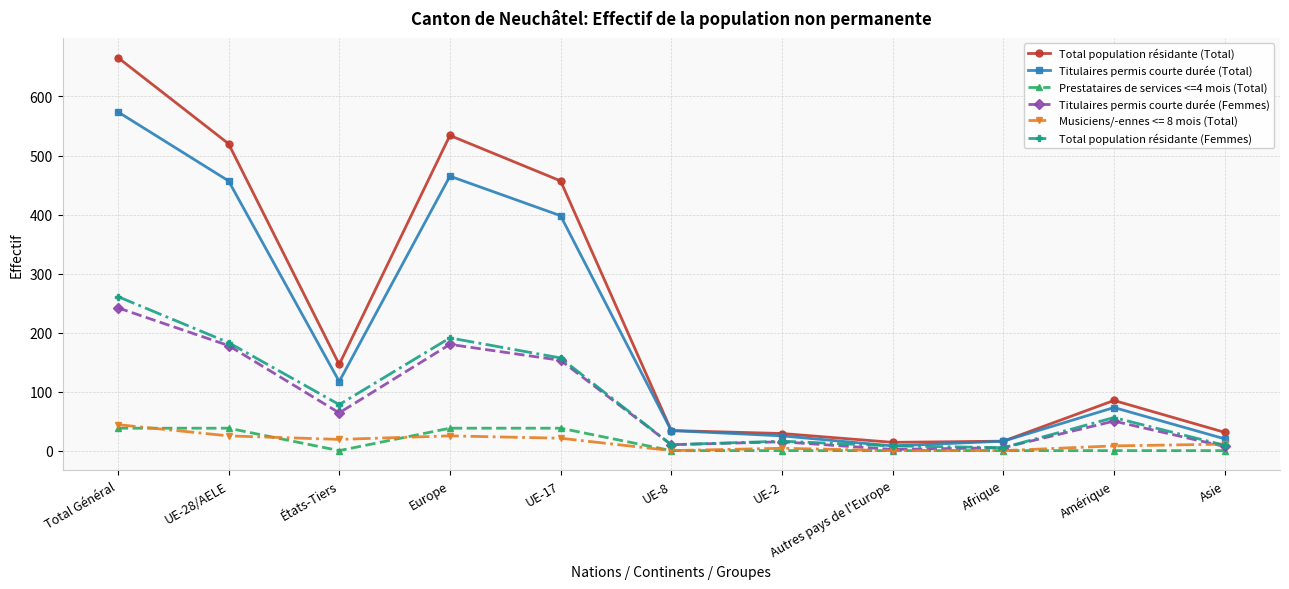

What are all the series names shown in the legend?

Total population résidante (Total), Titulaires permis courte durée (Total), Prestataires de services <=4 mois (Total), Titulaires permis courte durée (Femmes), Musiciens/-ennes <= 8 mois (Total), Total population résidante (Femmes)